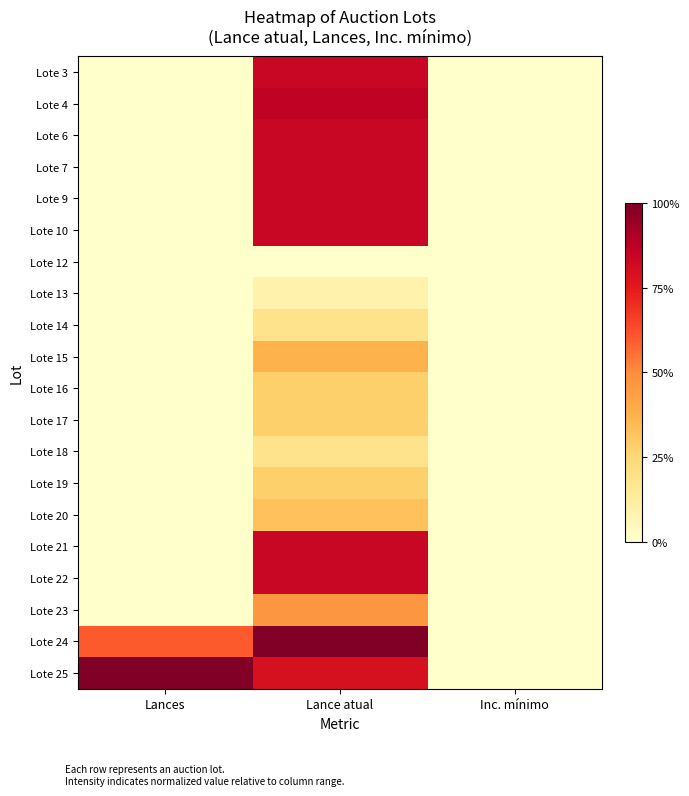

At how many categories does at least one series exceed 0?

2